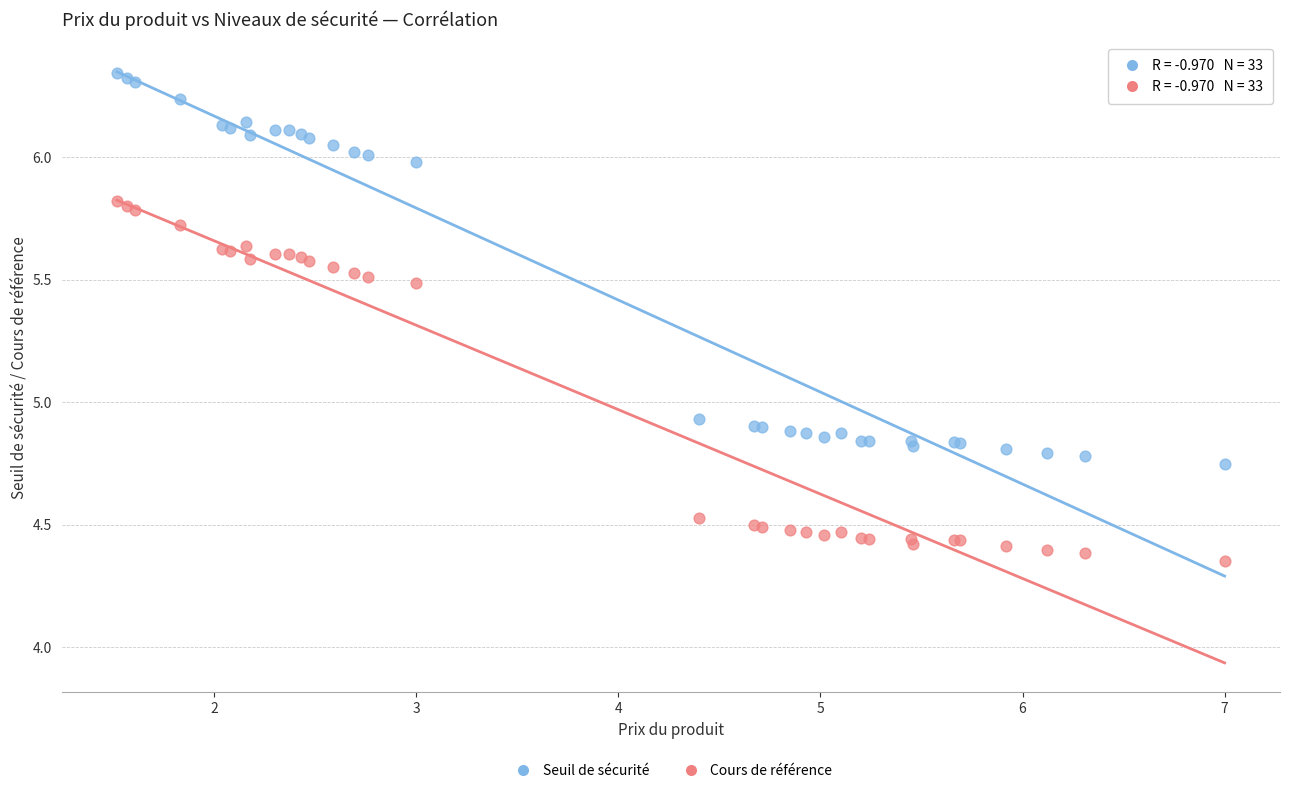

Which series reaches the minimum Y coordinate?

Cours de référence